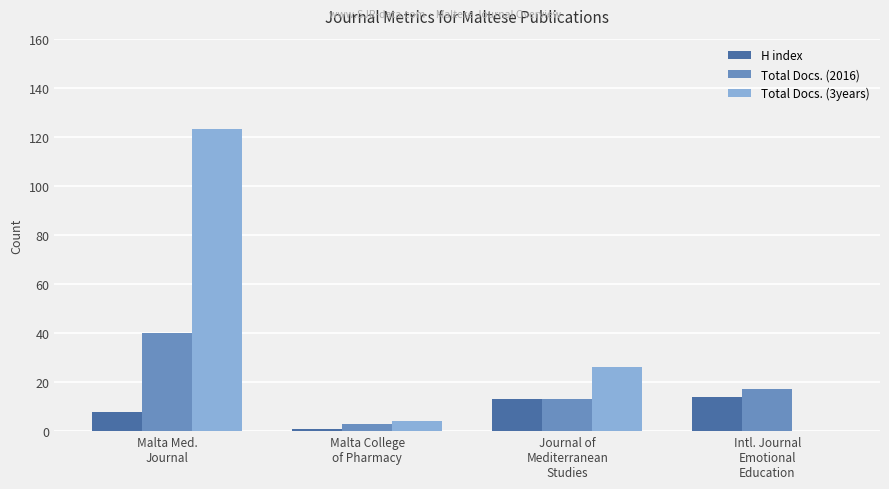

What is the maximum value for Total Docs. (2016)?

40